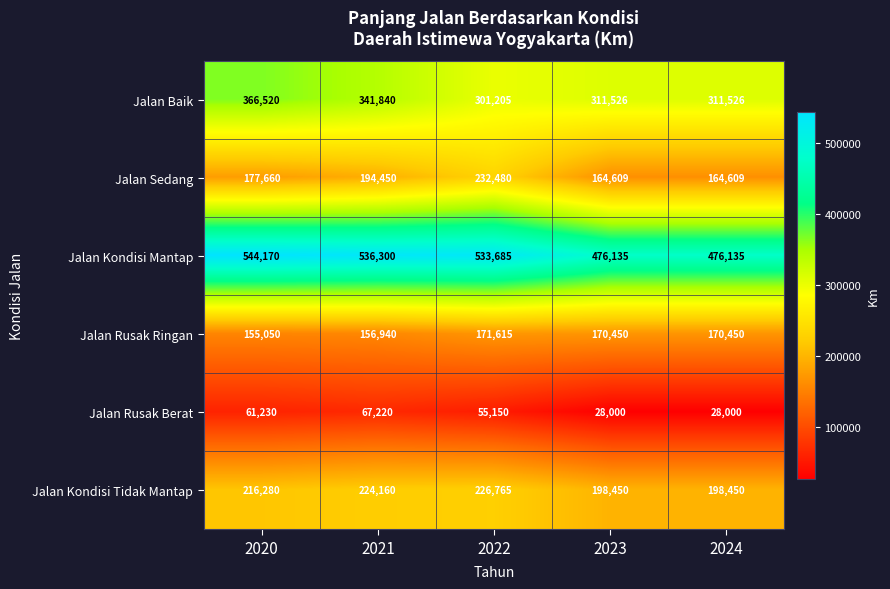

What is the minimum value shown in the chart?

28000